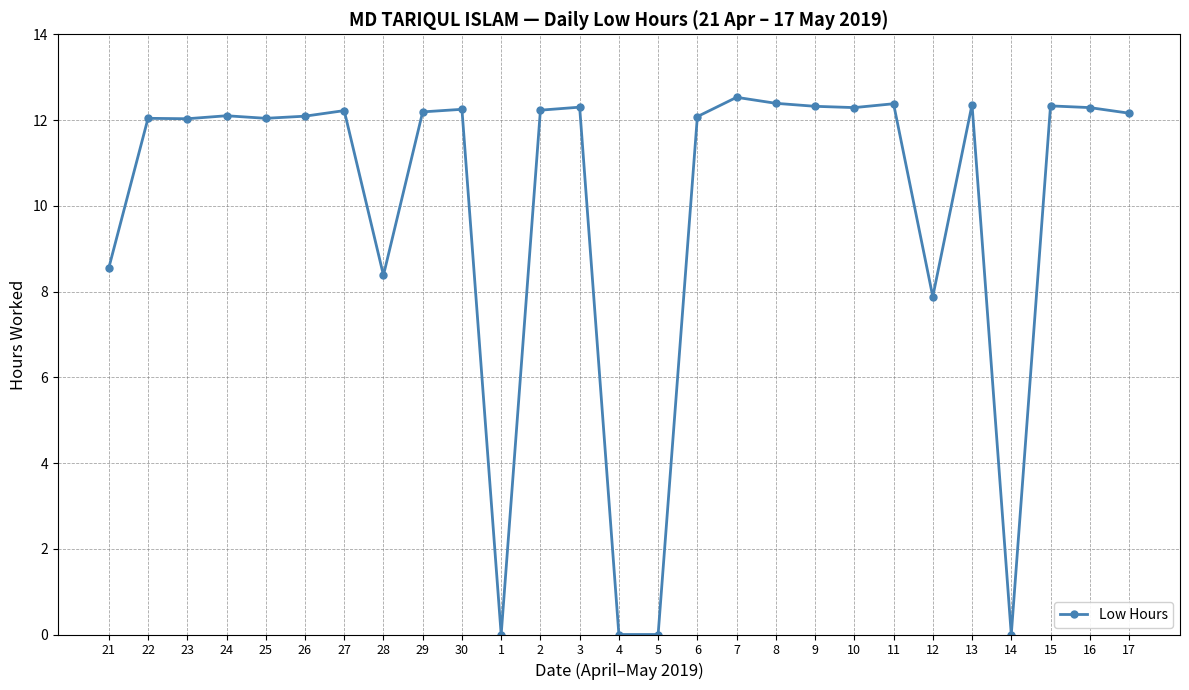

How many distinct data groups are displayed?

1